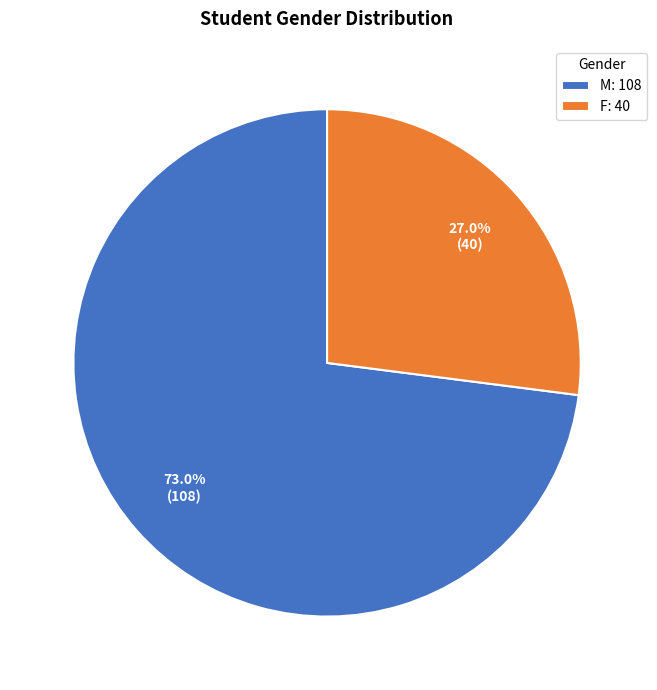

How many slices are in this pie chart?

2